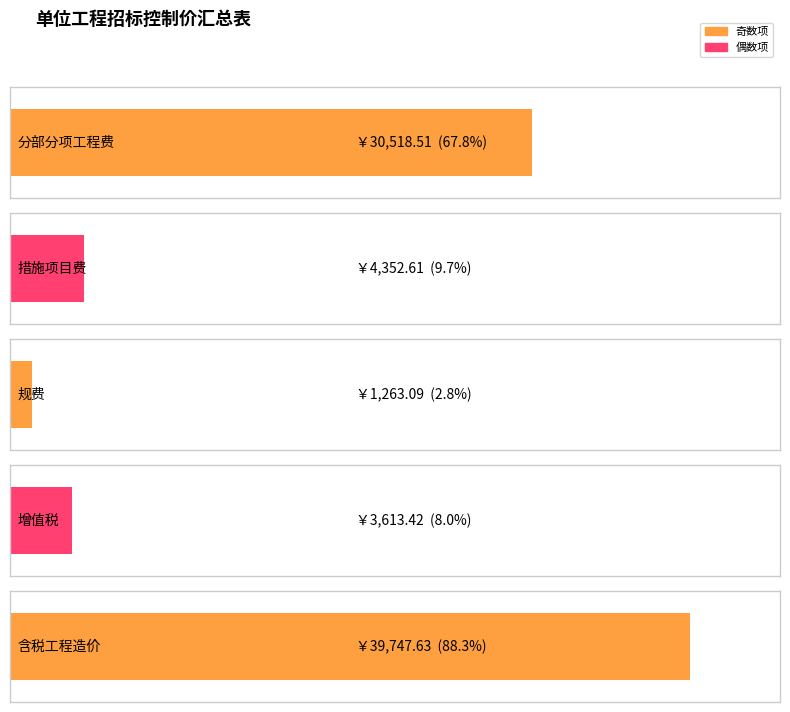

Reading left to right, extract all data points from this chart.

30518.5	4352.6	1263.1	3613.4	39747.6